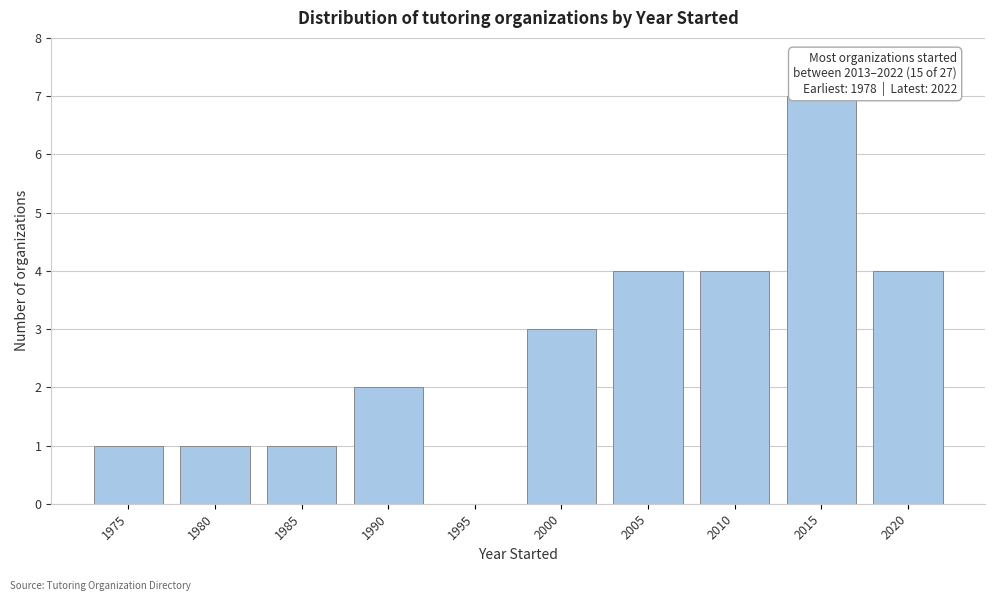

Reading left to right, list all the values displayed in this chart.

1975=1	1980=1	1985=1	1990=2	1995=0	2000=3	2005=4	2010=4	2015=7	2020=4